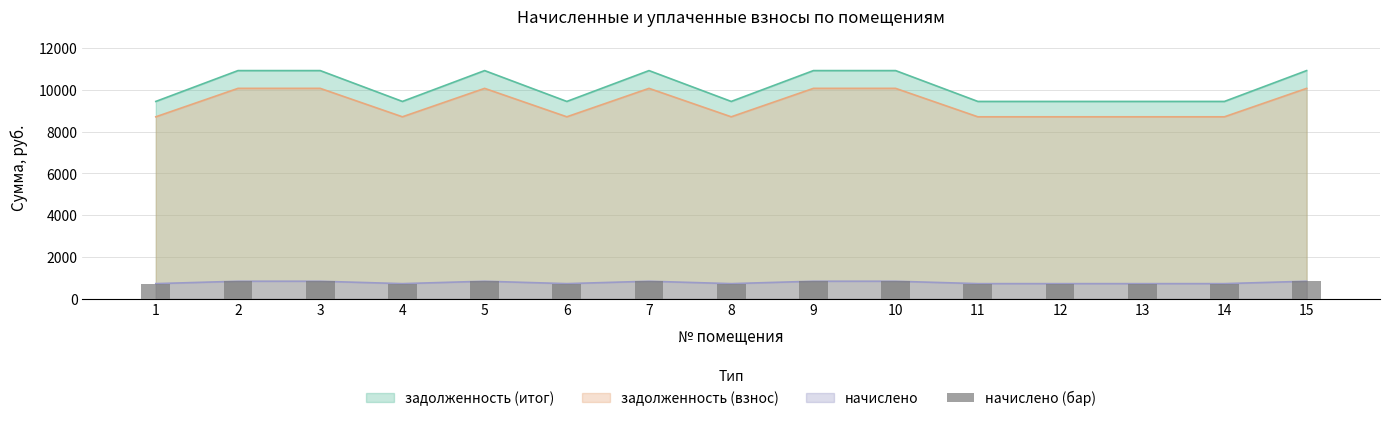

Which label corresponds to the largest value in the chart?

2